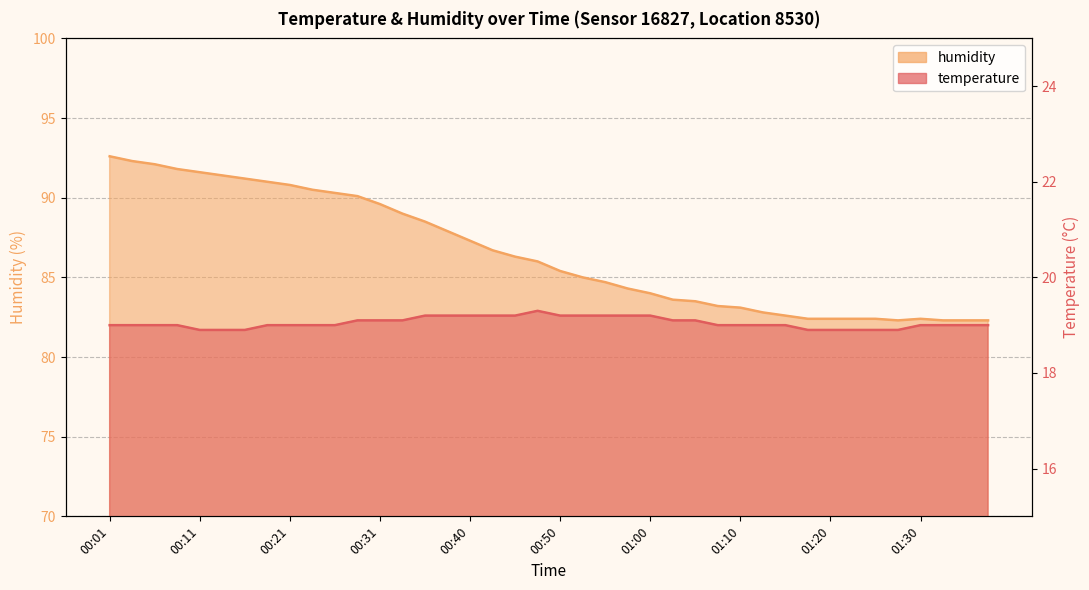

The humidity series shows 136.5 at 00:33. True or false?

False